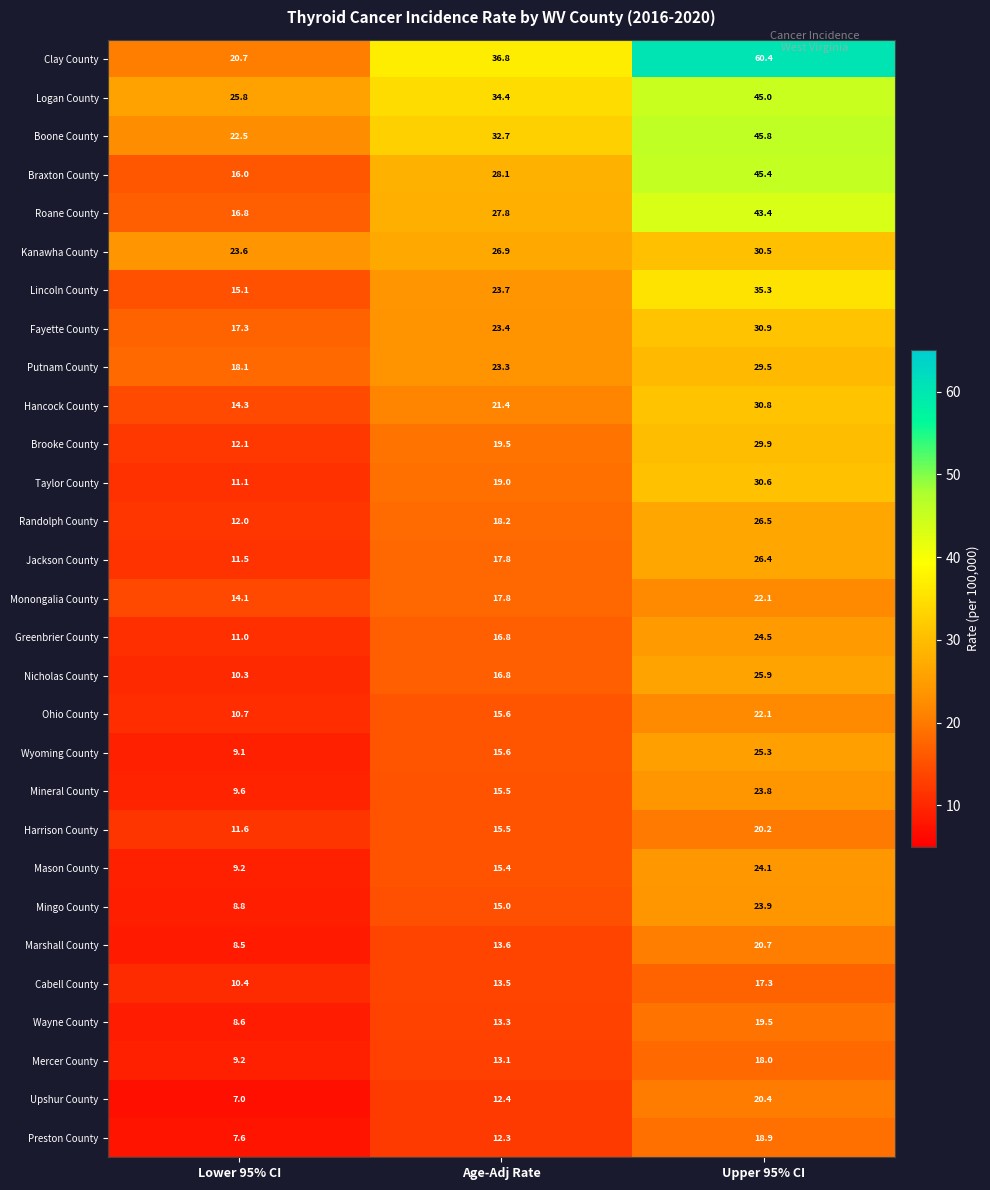

List the labels in order of Mingo County value, smallest first.

Lower 95% CI, Age-Adj Rate, Upper 95% CI